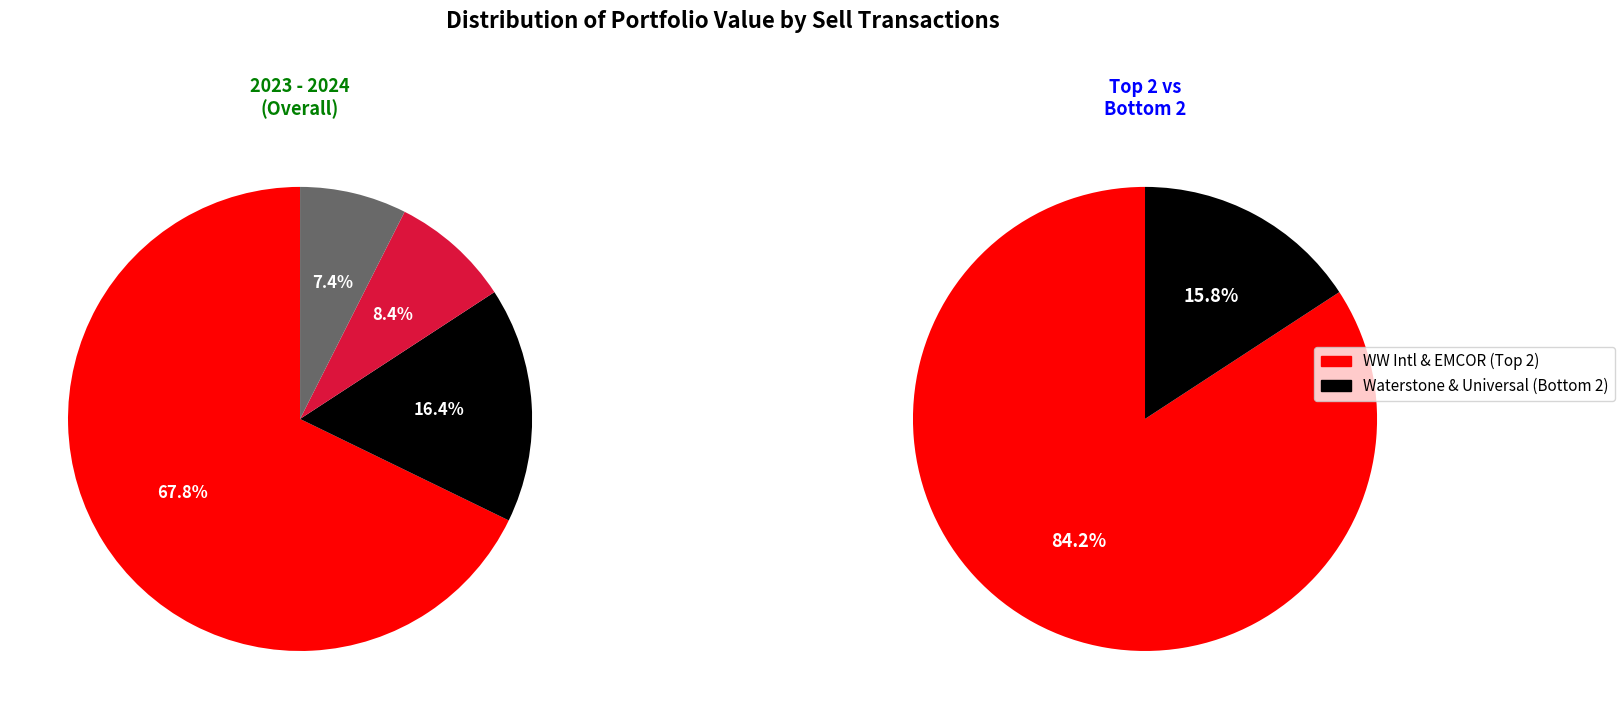

Between EMCOR Group Inc and Universal Insurance Holdings Inc, which is larger?

EMCOR Group Inc